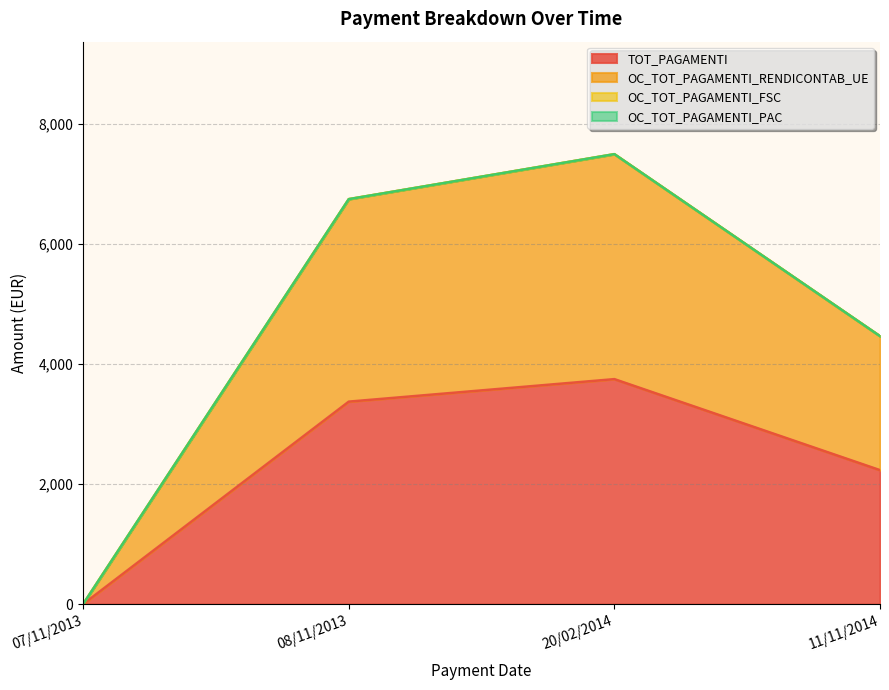

How many values in the TOT_PAGAMENTI series exceed 3375?

2